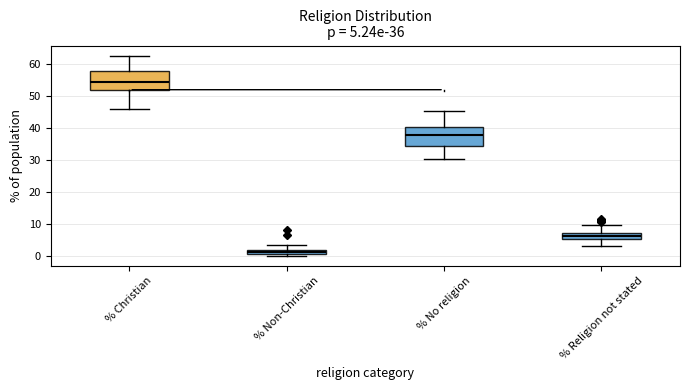

Which box's median line is the highest?

% Christian